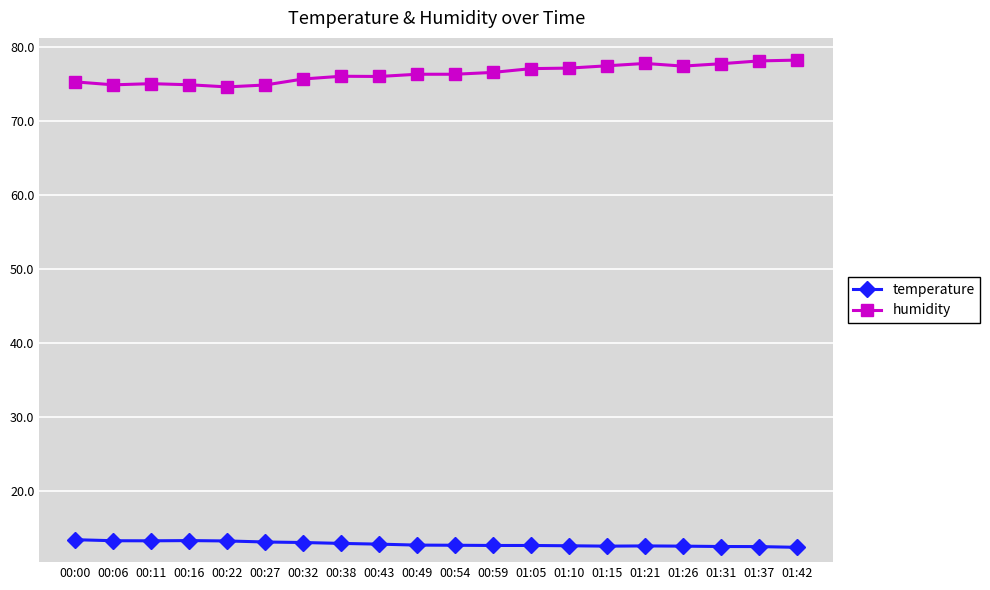

What is the spread (max minus min) of values at 01:31?

65.2